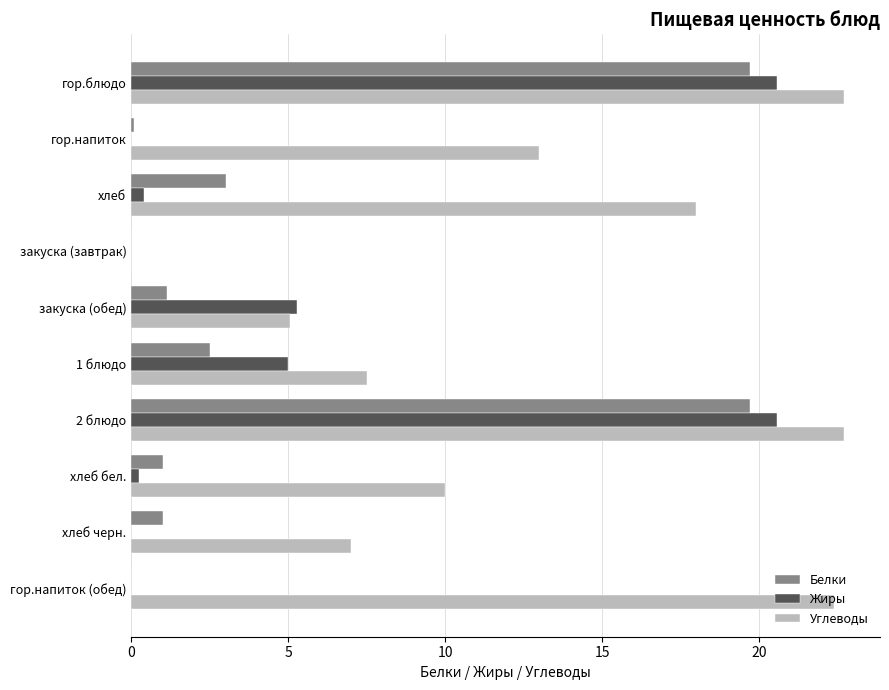

Which series changed the most between хлеб and хлеб бел.?

Углеводы